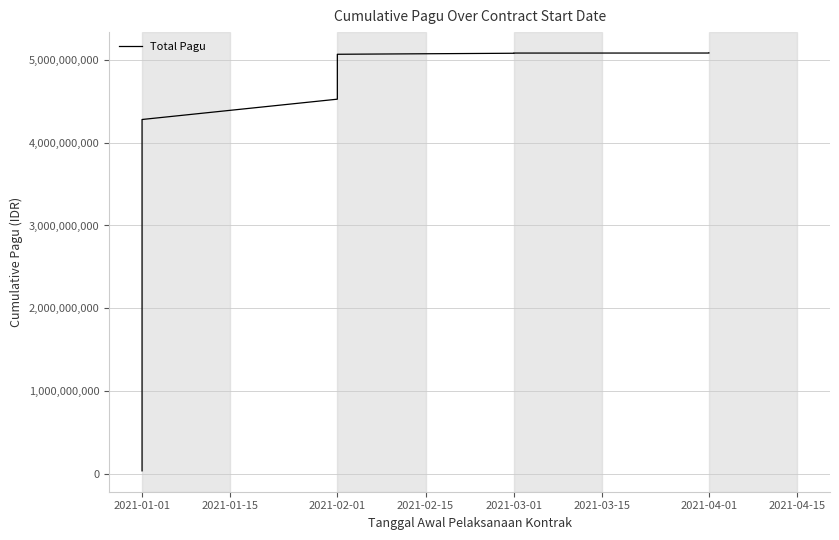

What is the average value?

3562368549